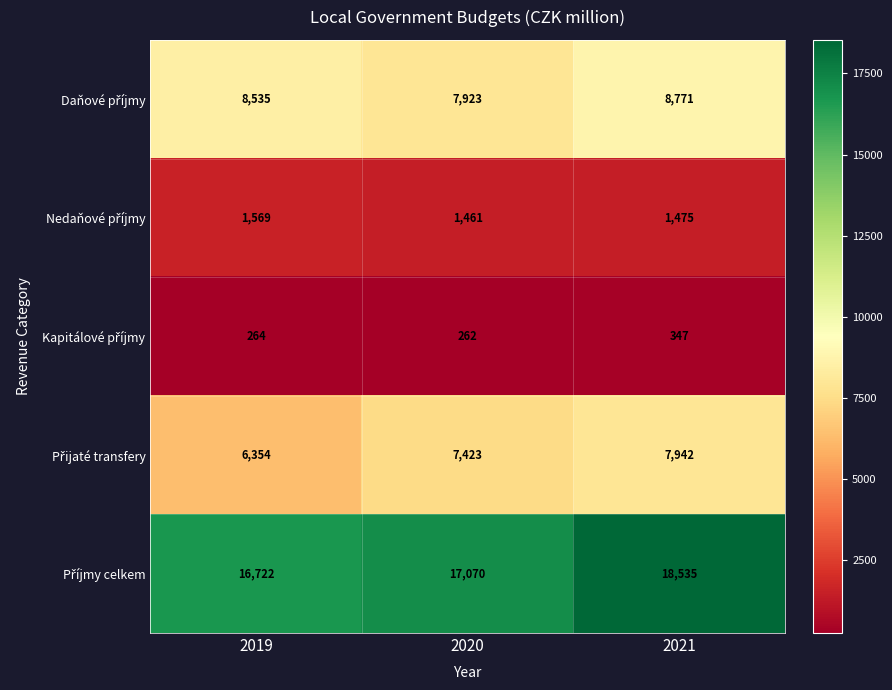

What is the smallest value displayed?

262